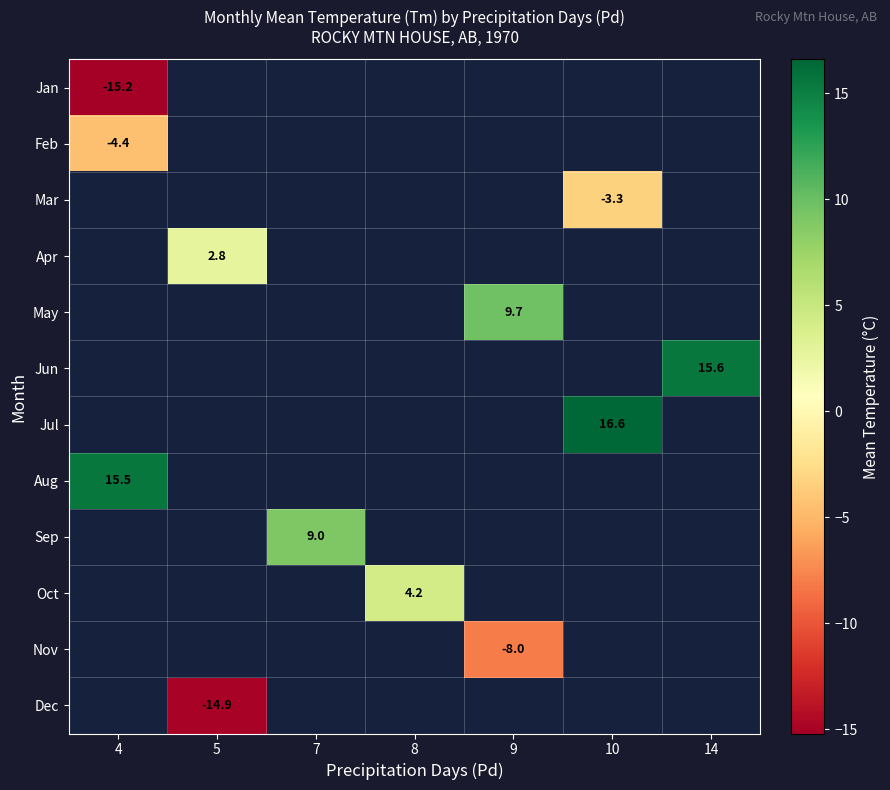

Is it true that Mar equals -3.3 at 10?

True